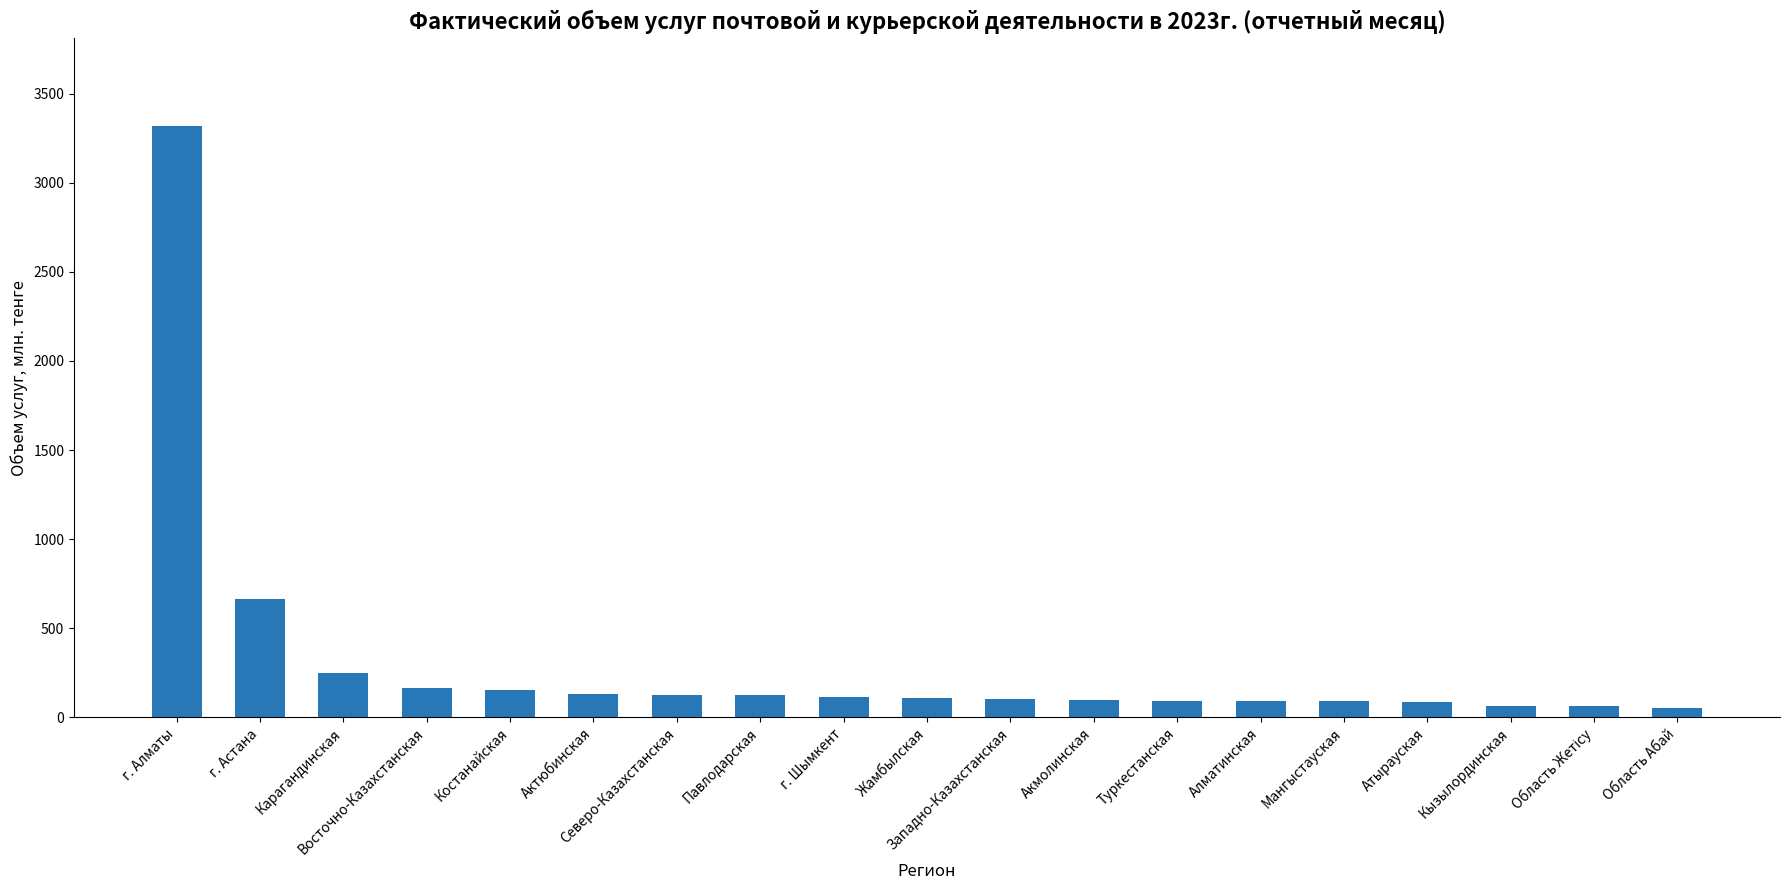

True or false: the data shows 93.2 at Алматинская.

True